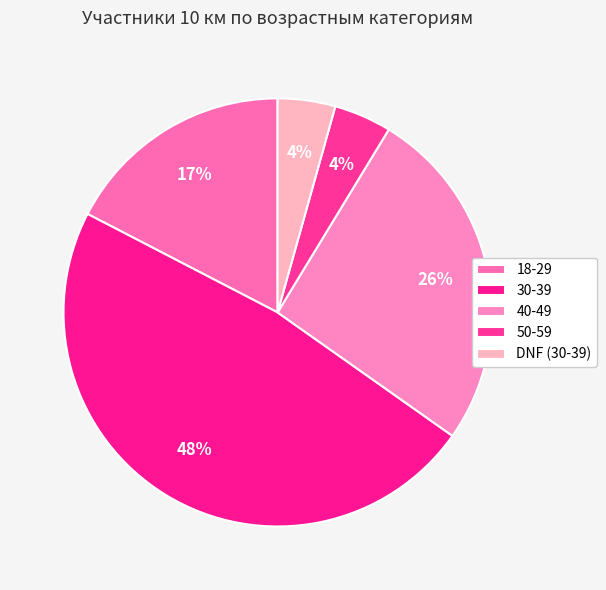

Which slice is the smallest?

50-59